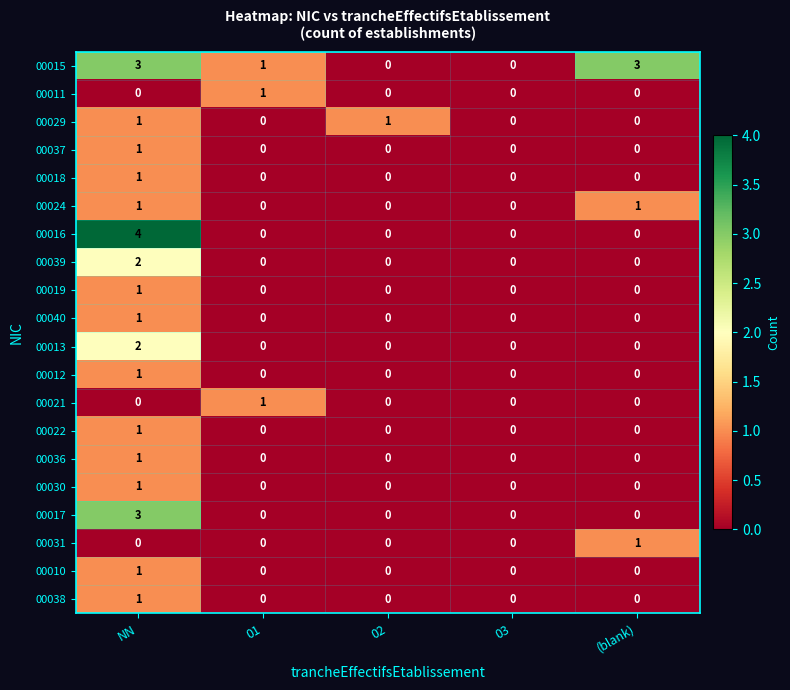

Which series has the largest range (max minus min)?

00016